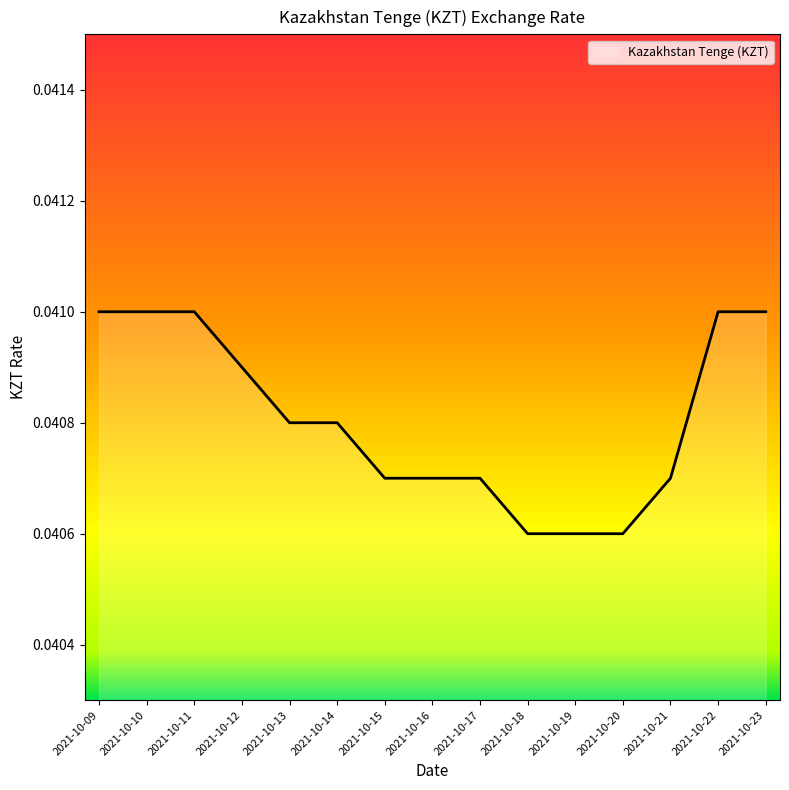

What is the sum of all values?

0.6